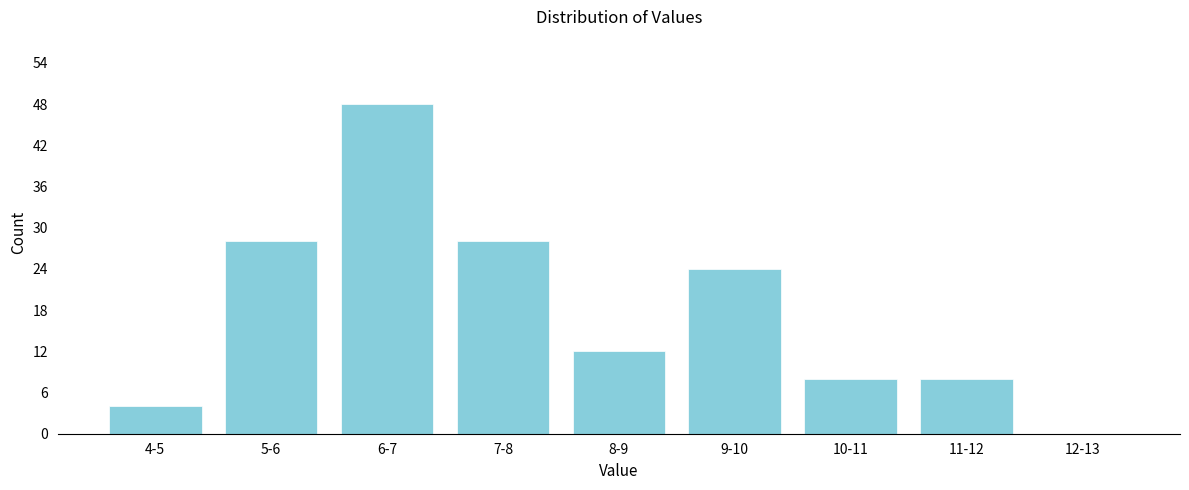

Reading left to right, what are all the values shown in this chart?

4-5=4	5-6=28	6-7=48	7-8=28	8-9=12	9-10=24	10-11=8	11-12=8	12-13=0